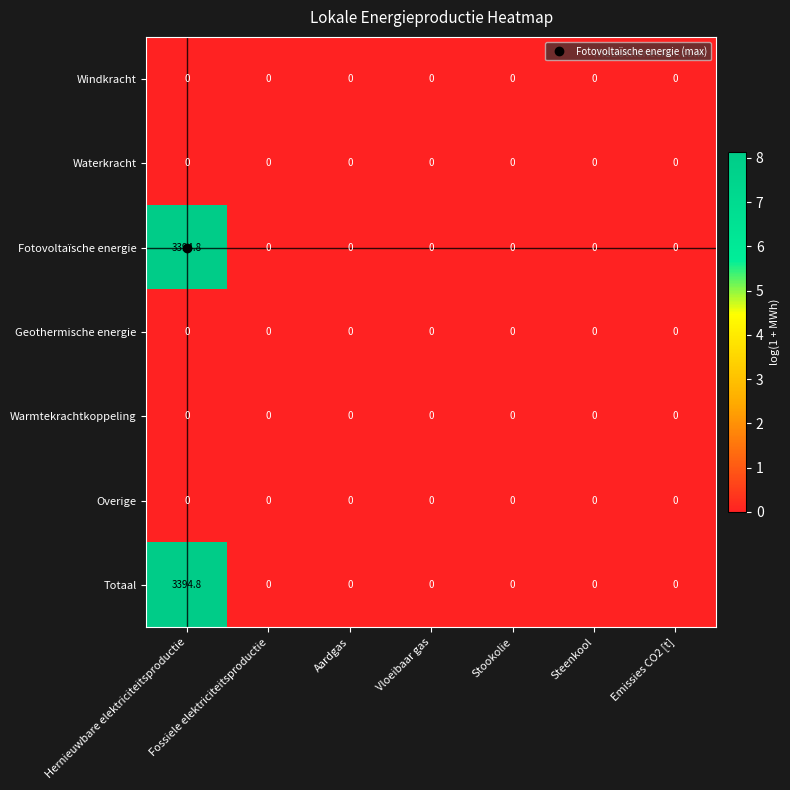

At which category is the sum across all series the highest?

Hernieuwbare elektriciteitsproductie